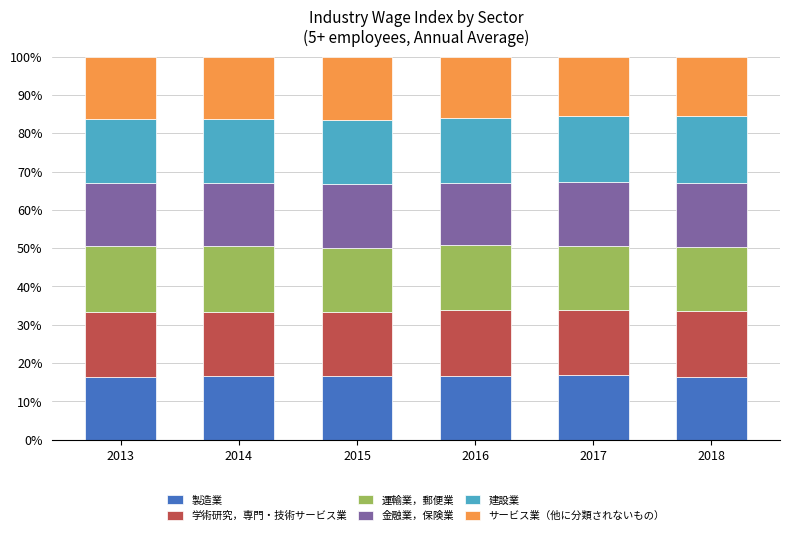

What is the lowest value of the 製造業 series?

16.4